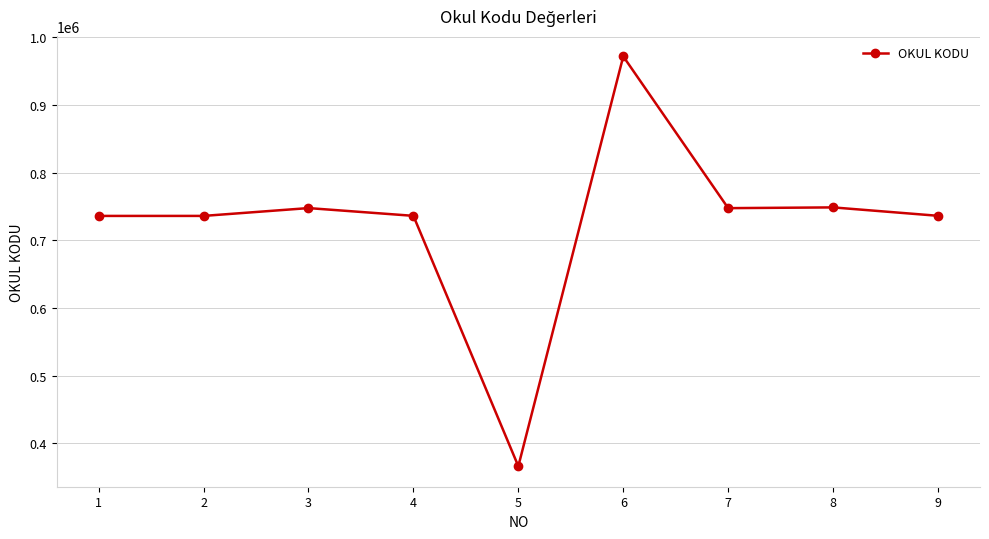

Which label corresponds to the largest value in the chart?

6